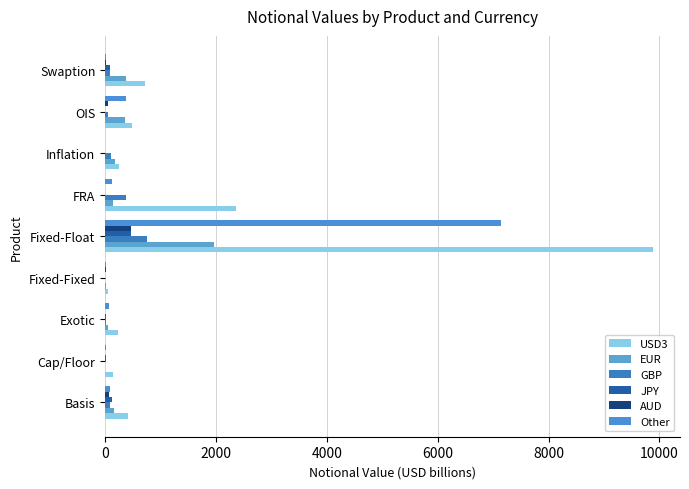

How many data points does each series have?

9